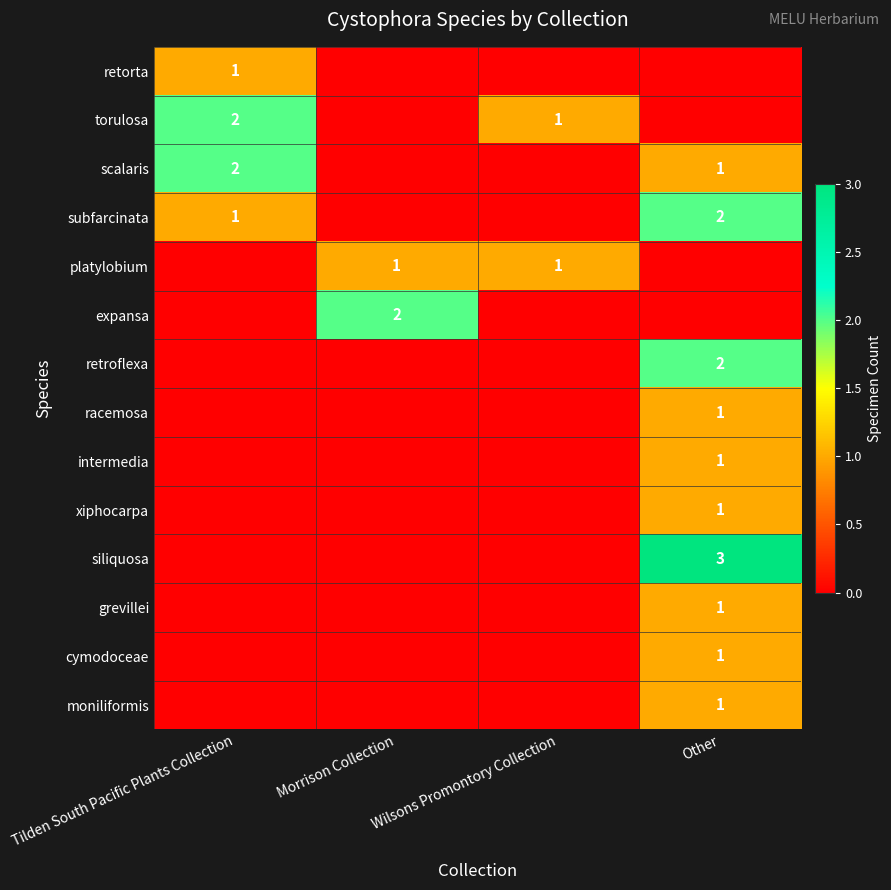

At which category is the sum across all series the highest?

Other